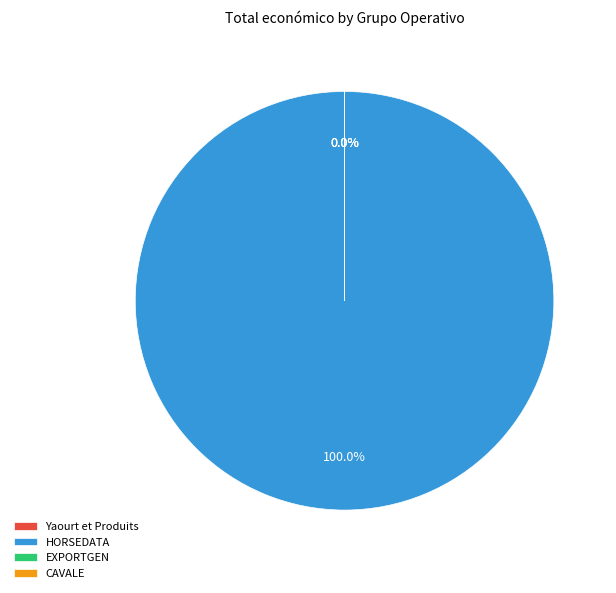

The EXPORTGEN slice represents 0% of the pie. True or false?

True